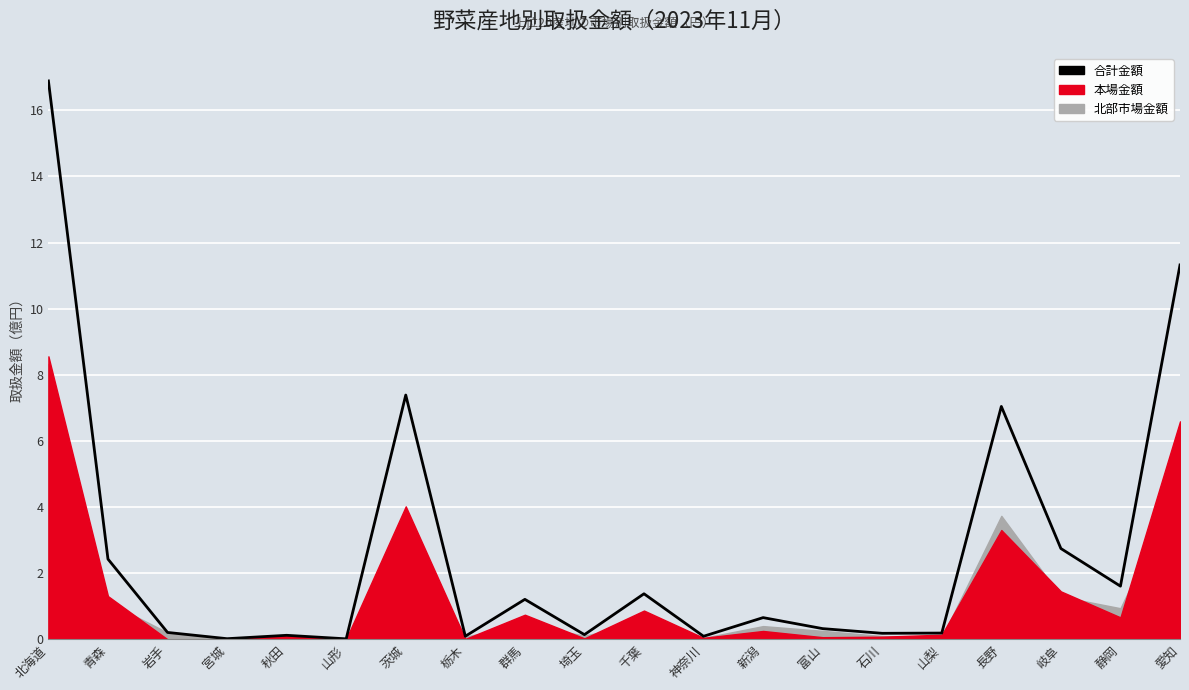

Where is the data nearest to the value 8?

茨城